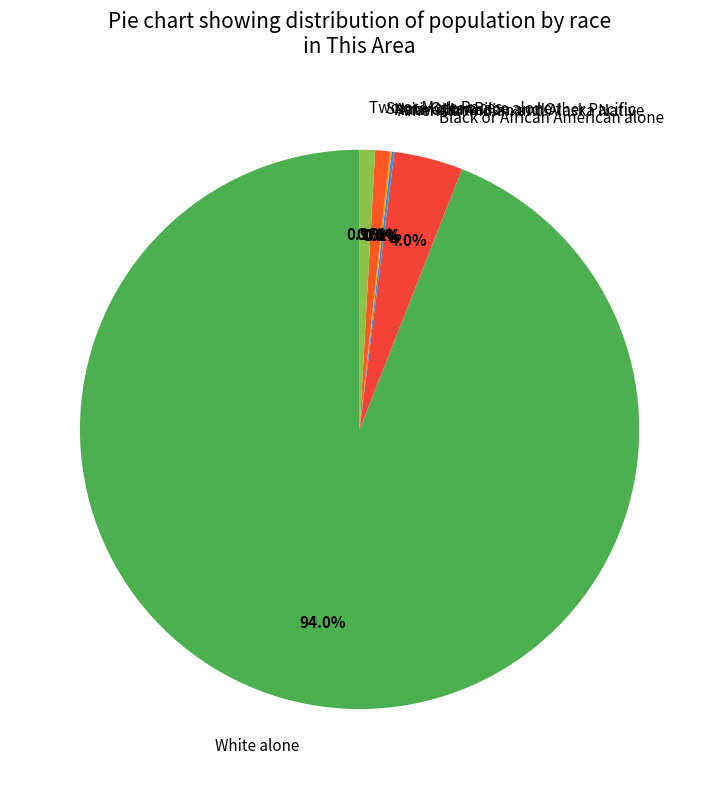

Which slice represents more than half of the pie?

White alone